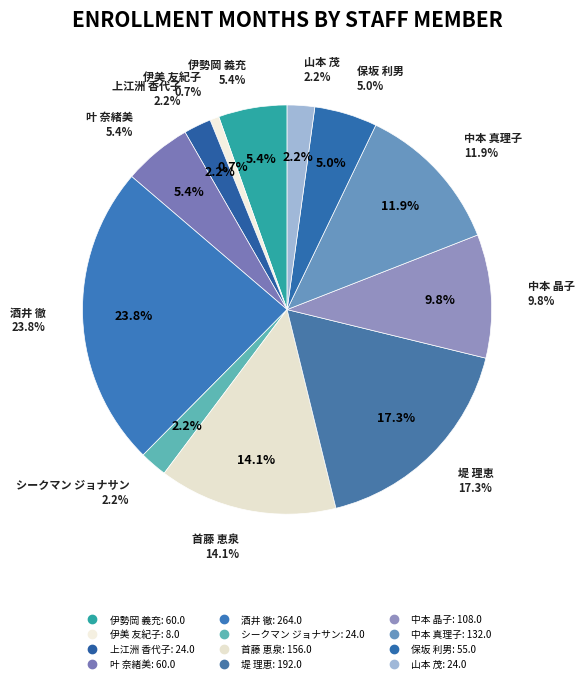

What is the smallest slice in the pie chart?

伊美 友紀子